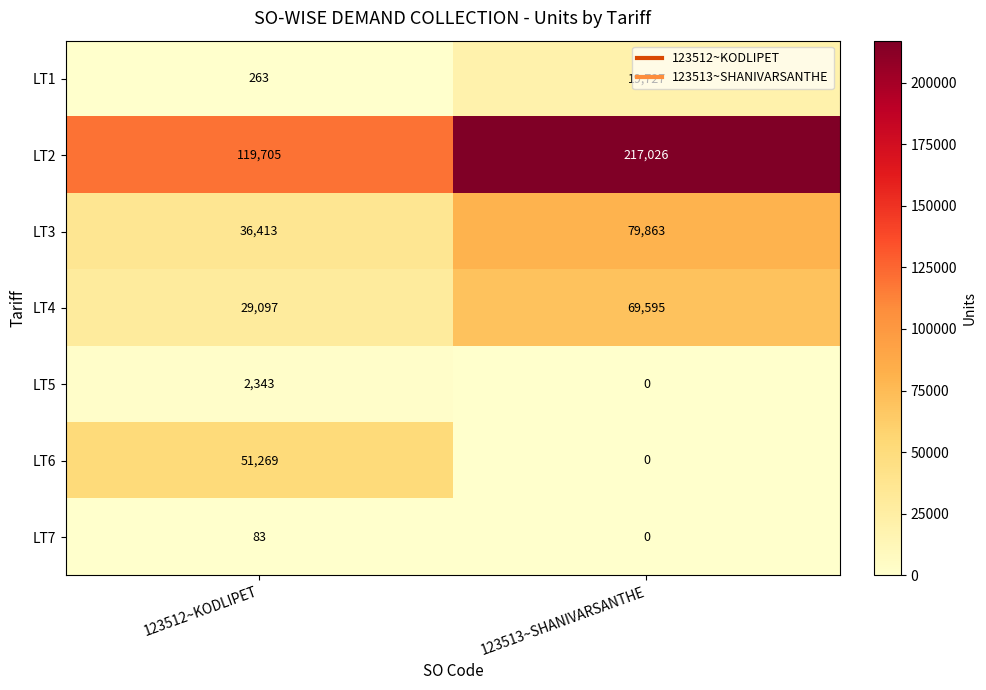

The value of LT7 at 123512~KODLIPET is 132. True or false?

False